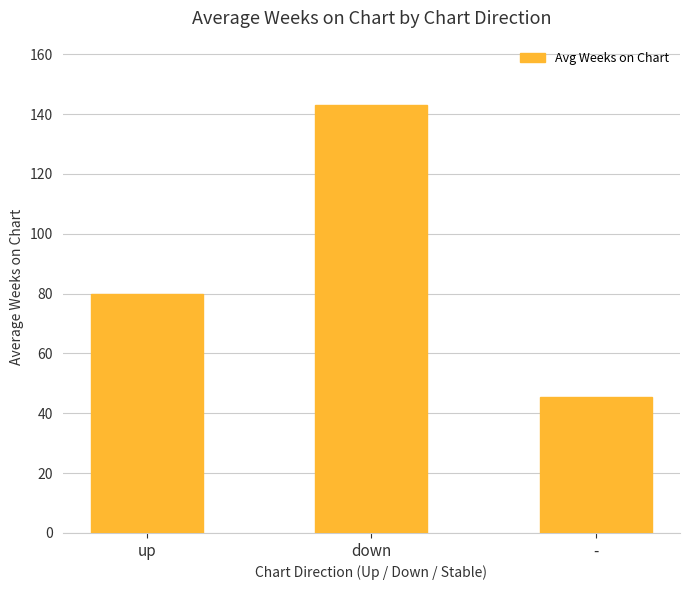

Approximately how many times larger is the value at - compared to down?

0.3